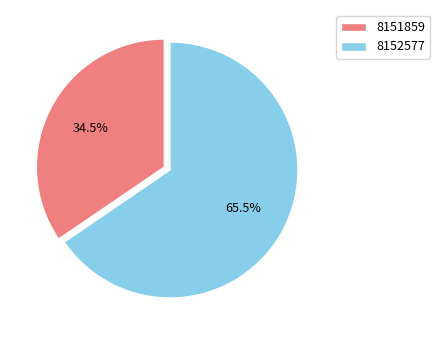

Which slice is the largest?

8152577